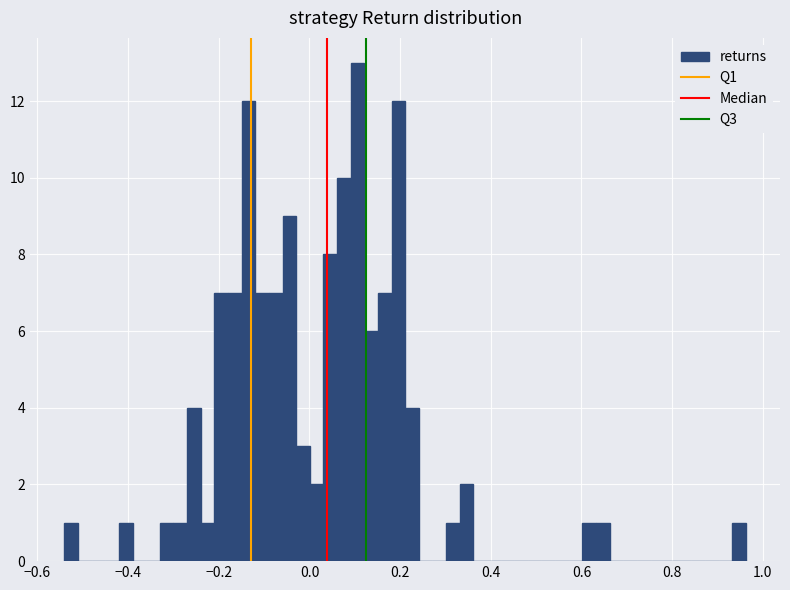

Around what value on the x-axis is the tallest bar? Give the approximate position of its centre, as read against the axis.

0.10